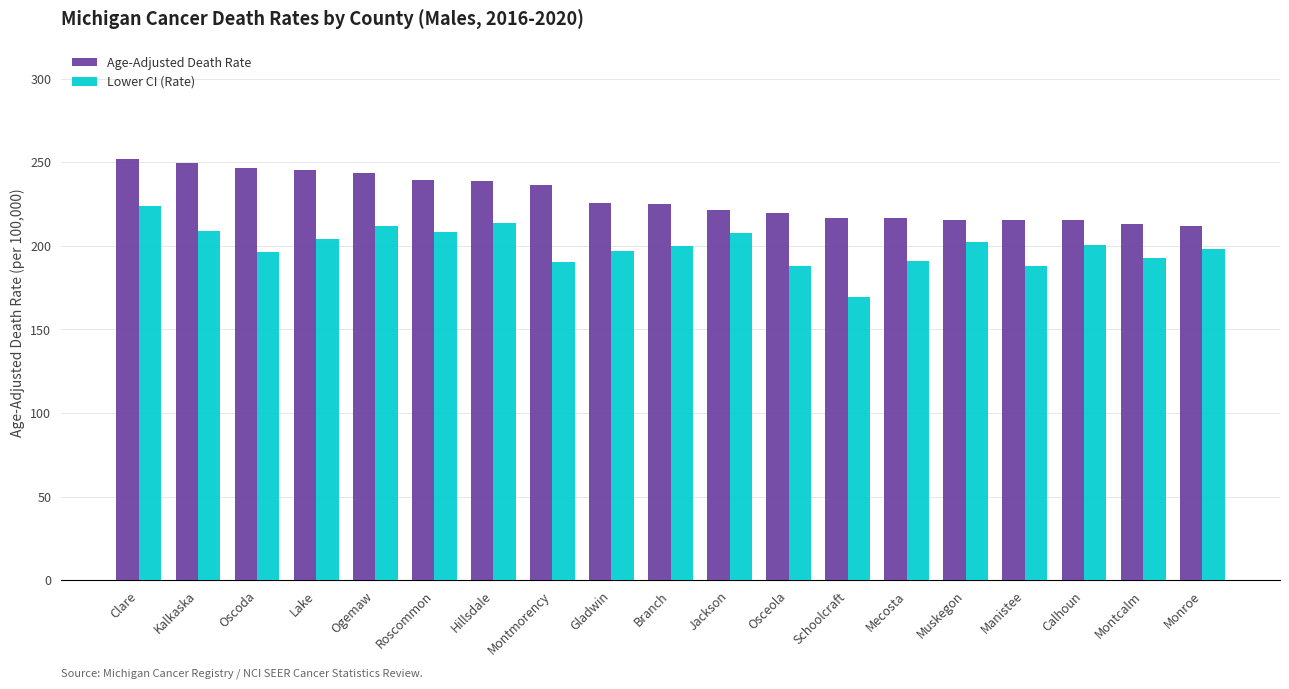

Between Oscoda and Montcalm, which series saw the biggest shift?

Age-Adjusted Death Rate